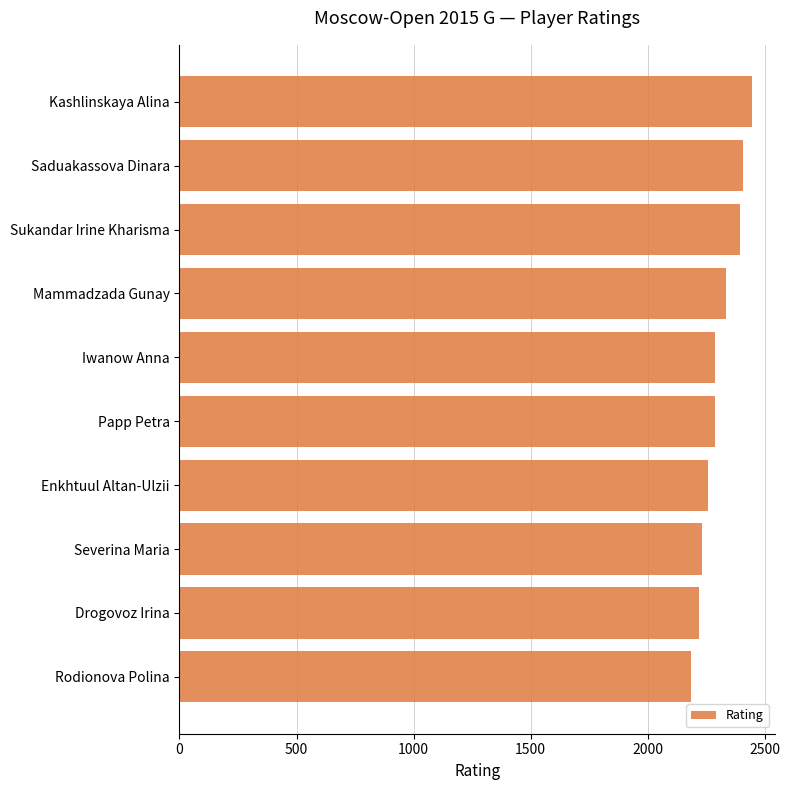

What is the maximum value shown in the chart?

2444